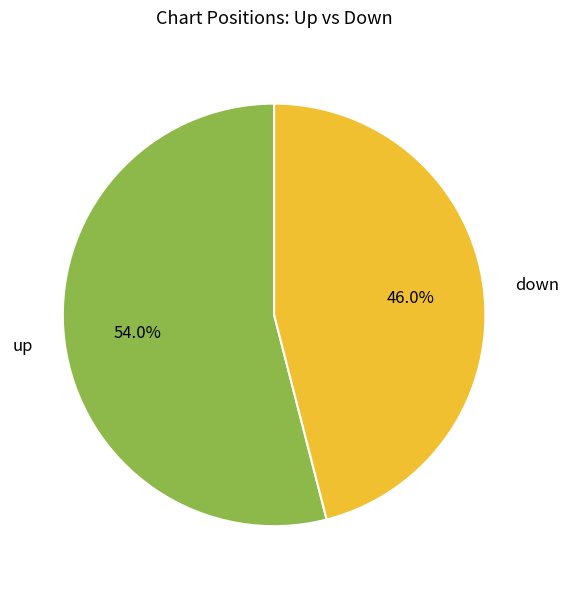

Which category has the smallest portion of the pie?

down